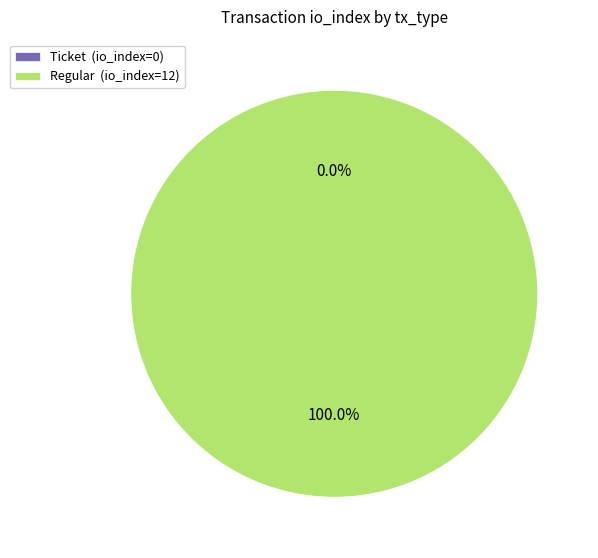

Is it true that Regular is 99% of the pie?

False